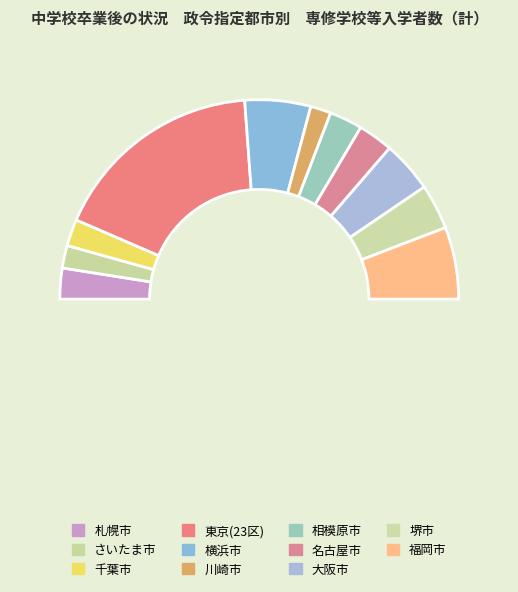

Count the number of slices in the pie.

11